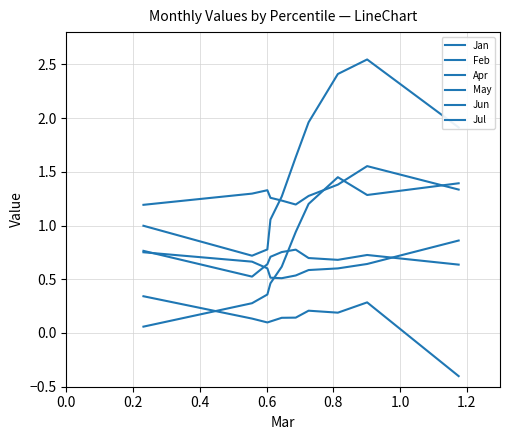

Is this an area chart (filled region under the line)?

No